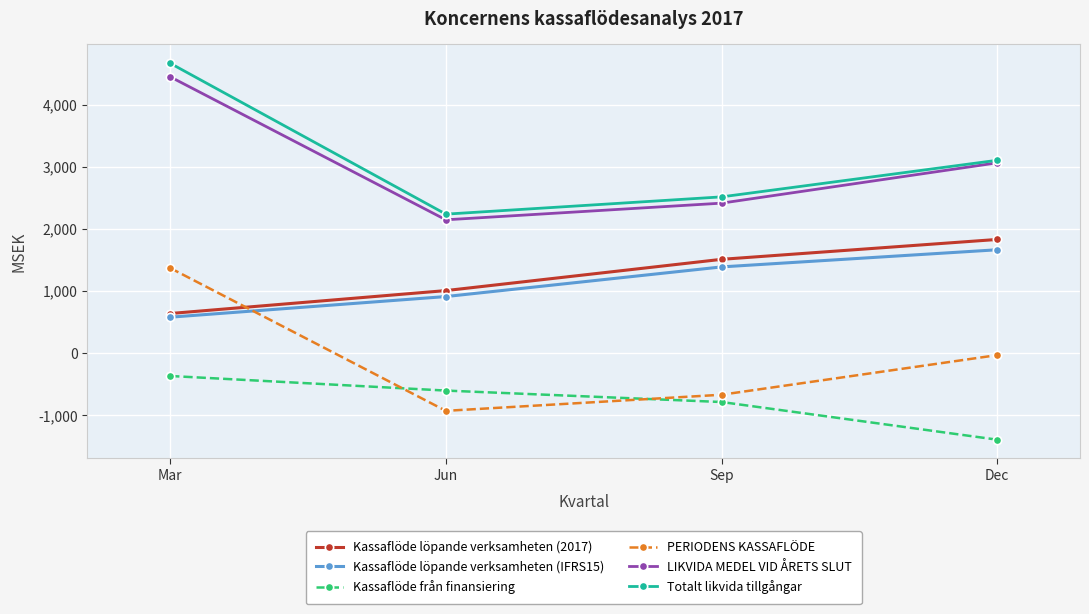

True or false: Kassaflöde löpande verksamheten (IFRS15) has more than 0 points higher than both neighbors.

False